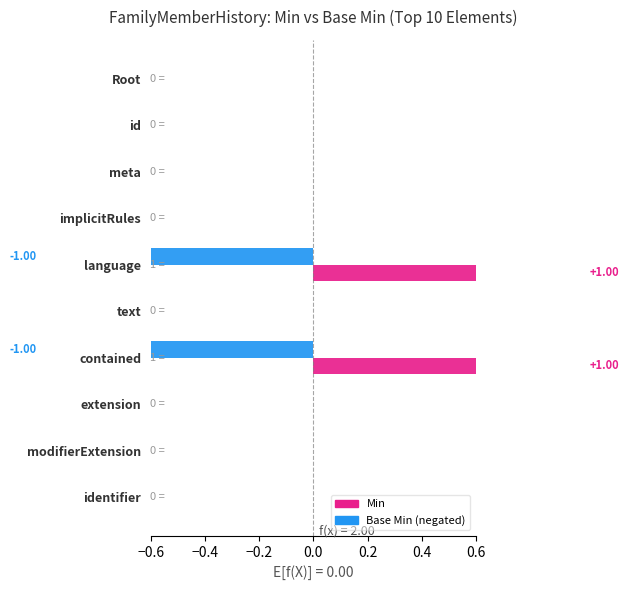

What is the highest value of the Min series?

1